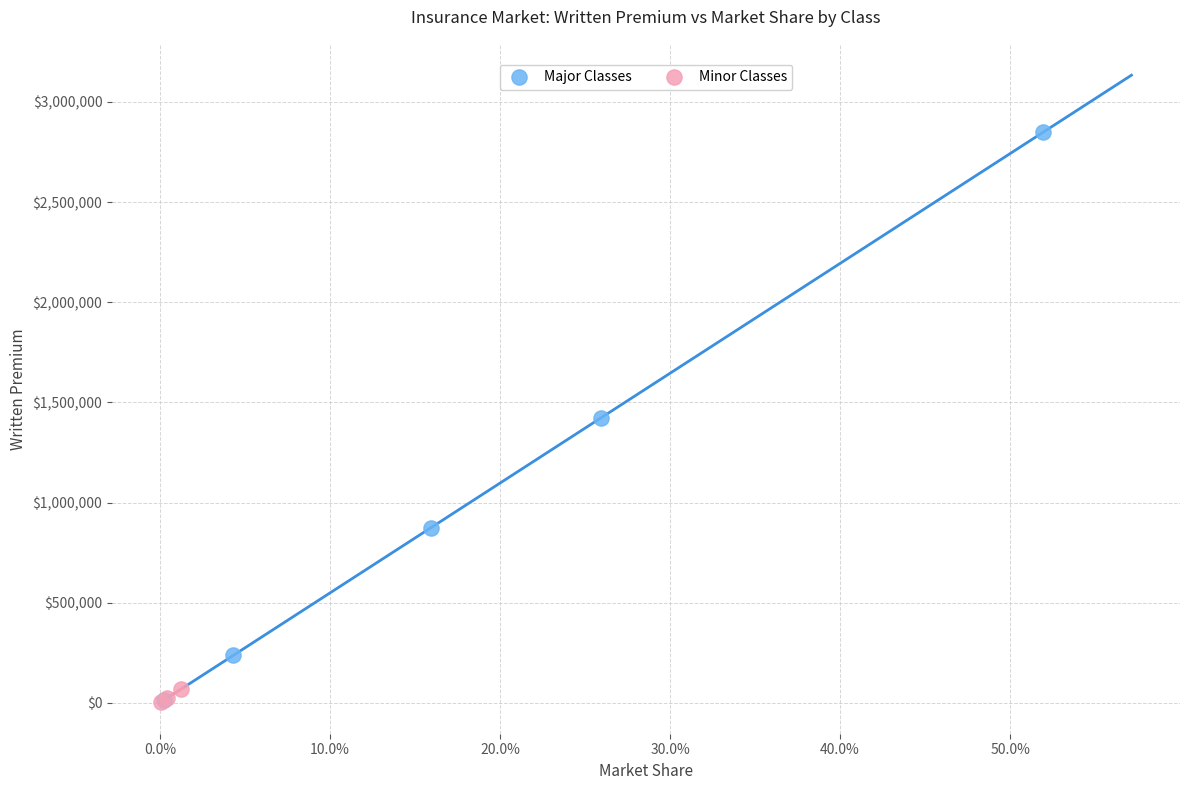

Which series has the widest spread of Y values?

Major Classes